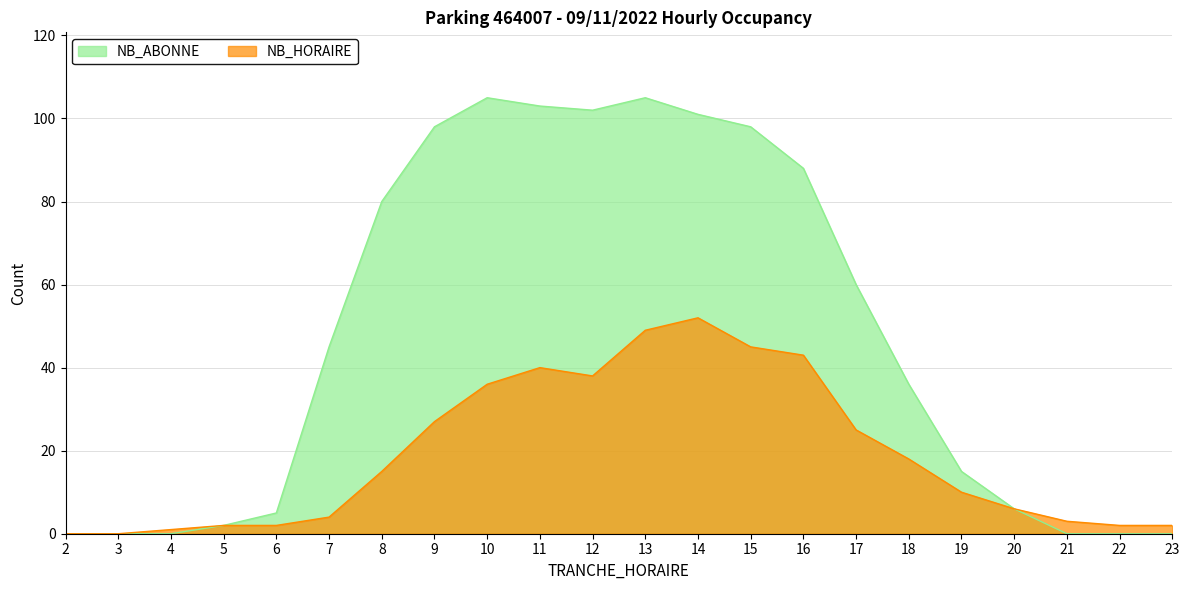

List the series in order of their peak value, lowest first.

NB_HORAIRE, NB_ABONNE